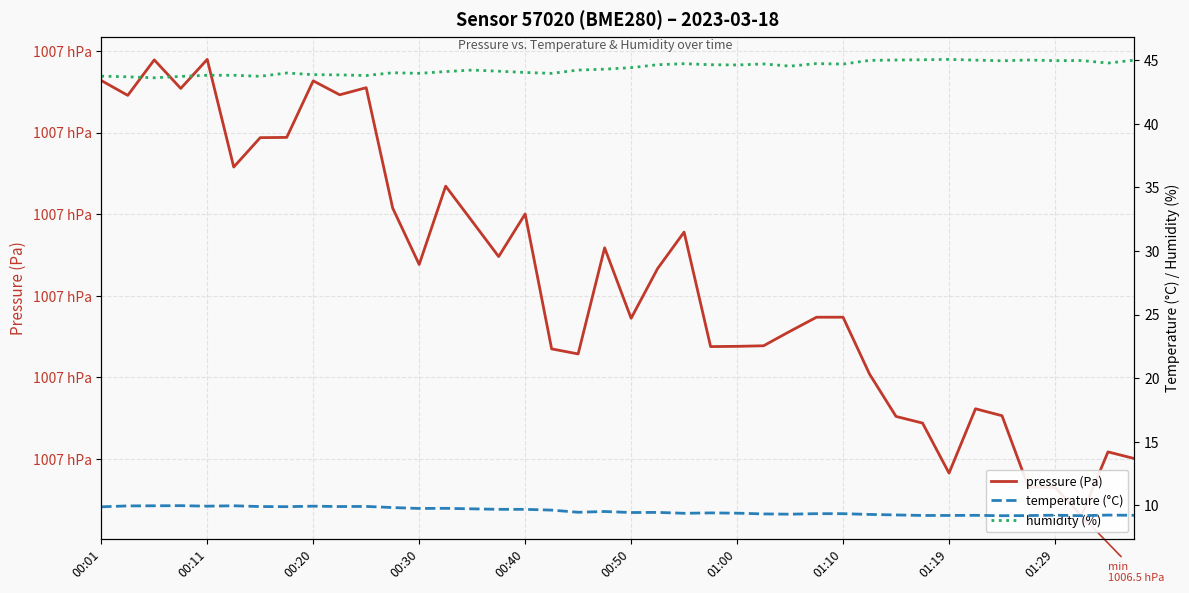

What is the minimum value shown in the chart?

9.2